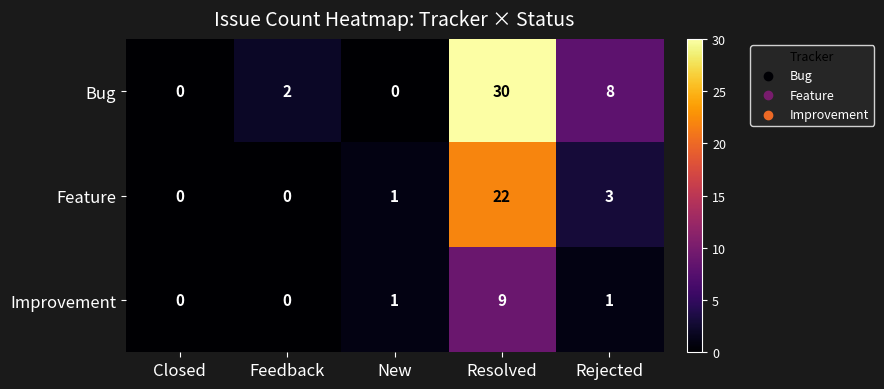

Which series has the widest spread of values?

Bug